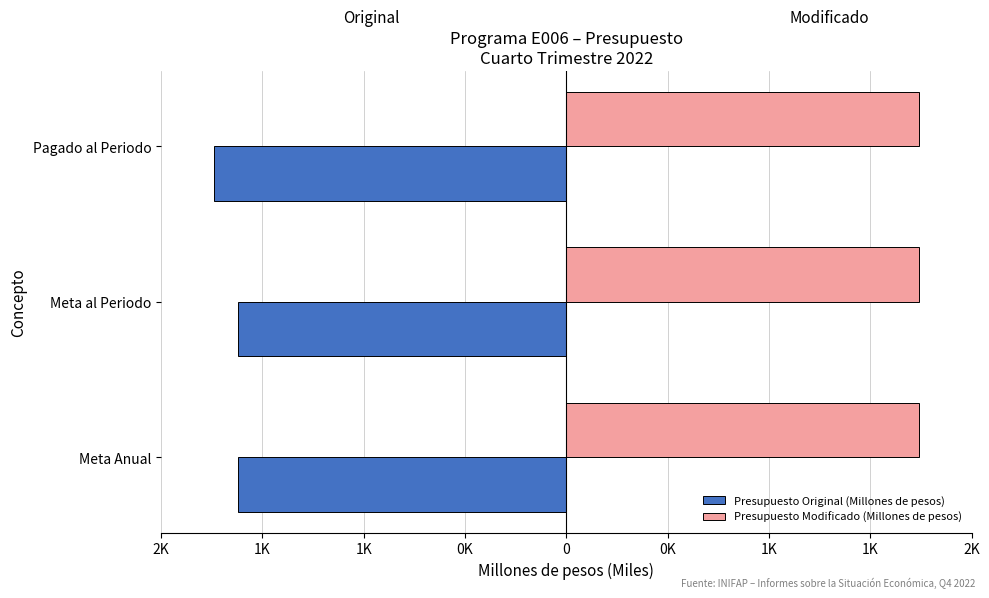

What are all the series names shown in the legend?

Presupuesto Original (Millones de pesos), Presupuesto Modificado (Millones de pesos)